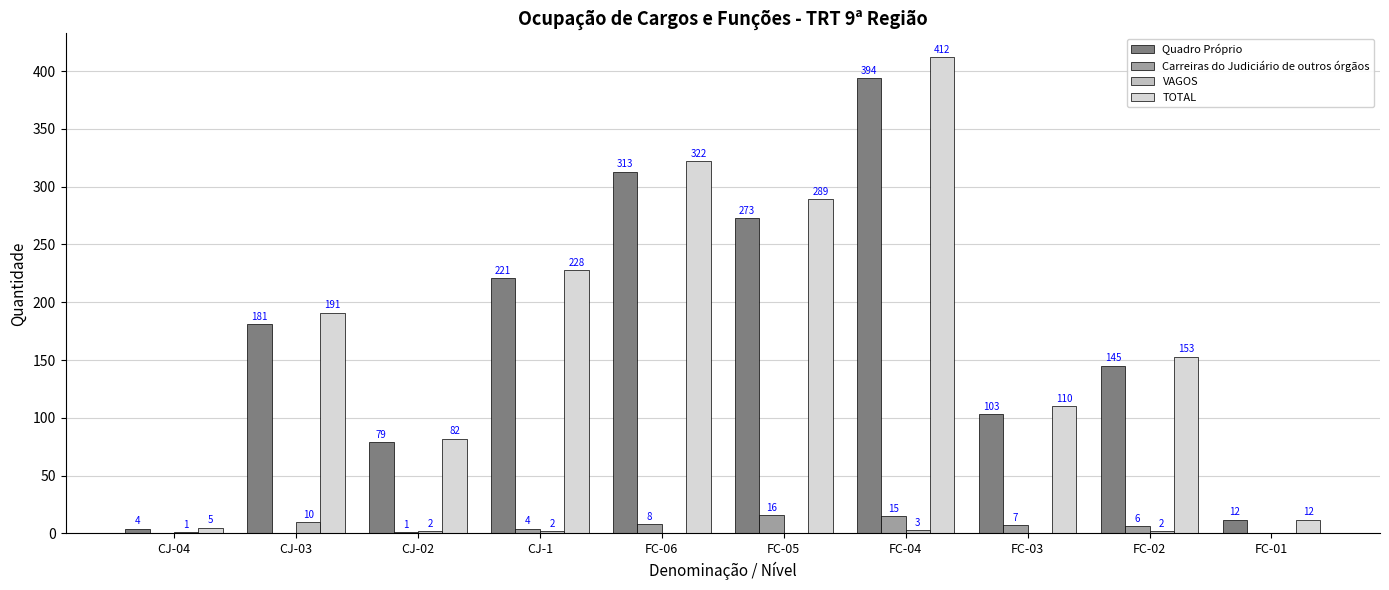

How many groups of bars are there?

10